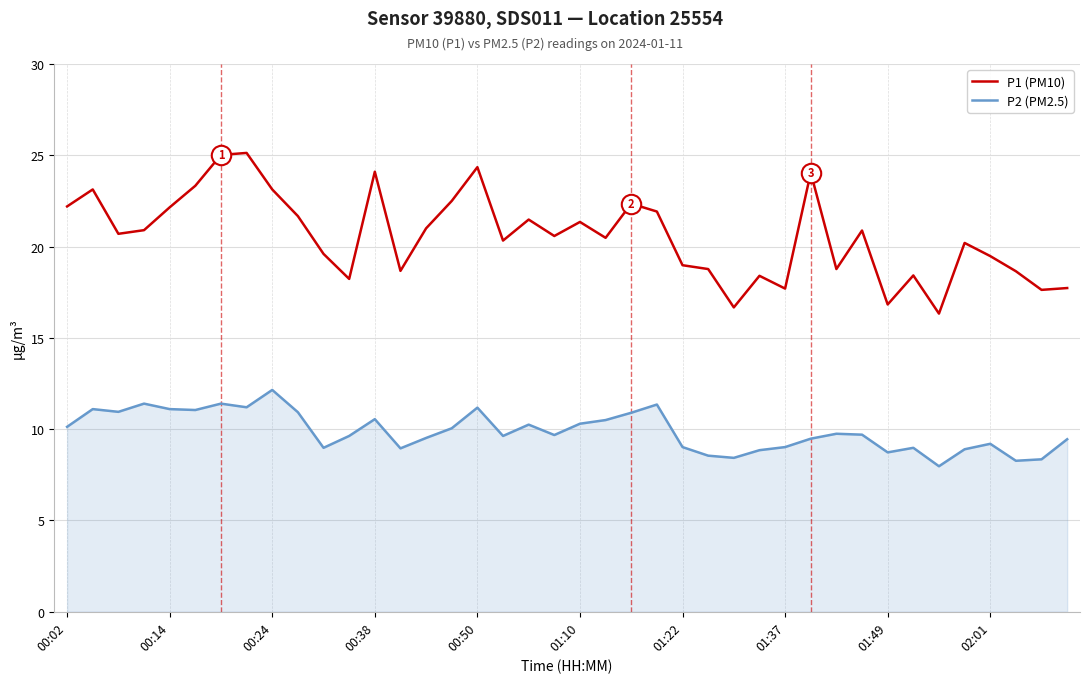

Which series has the largest total across all categories?

P1 (PM10)